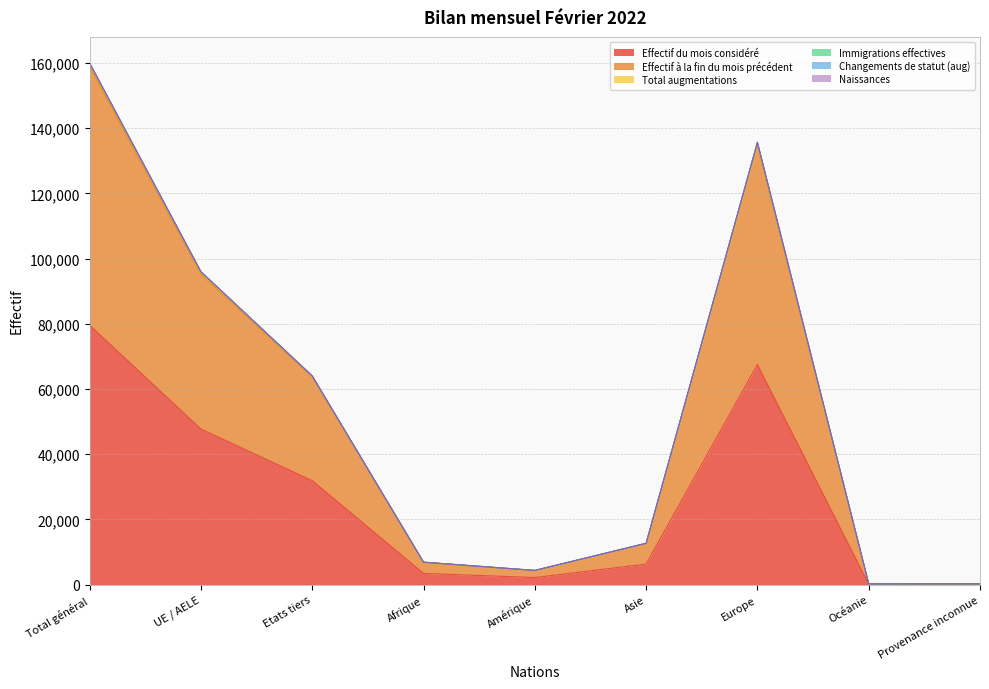

The Effectif du mois considéré series shows 79558 at Total général. True or false?

True